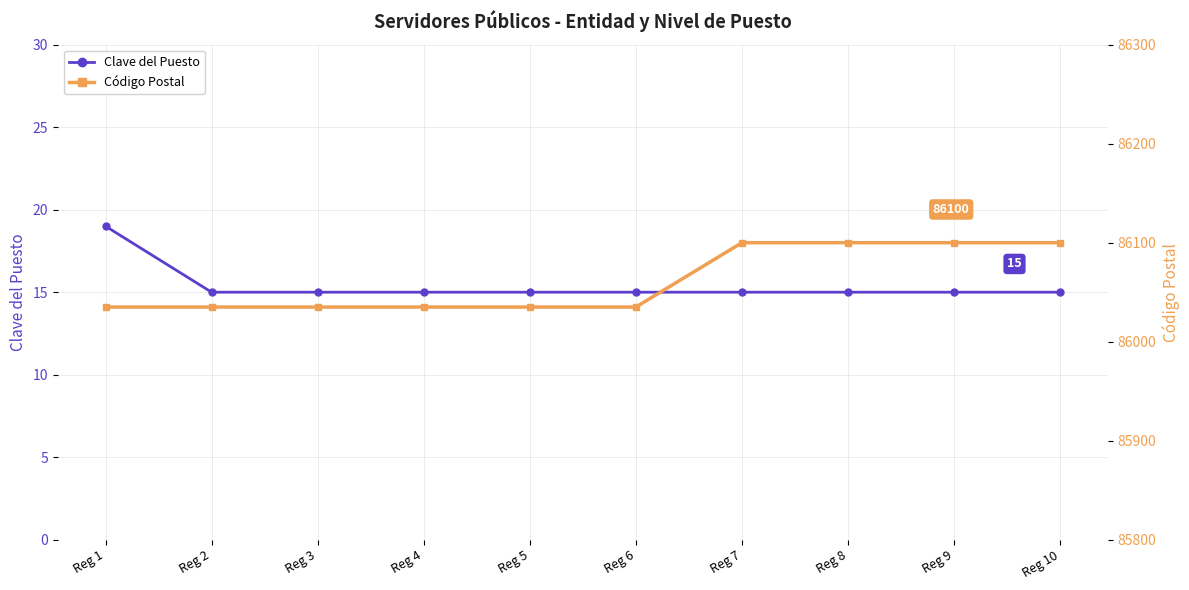

True or false: Clave del Puesto and Código Postal intersect in this chart.

False